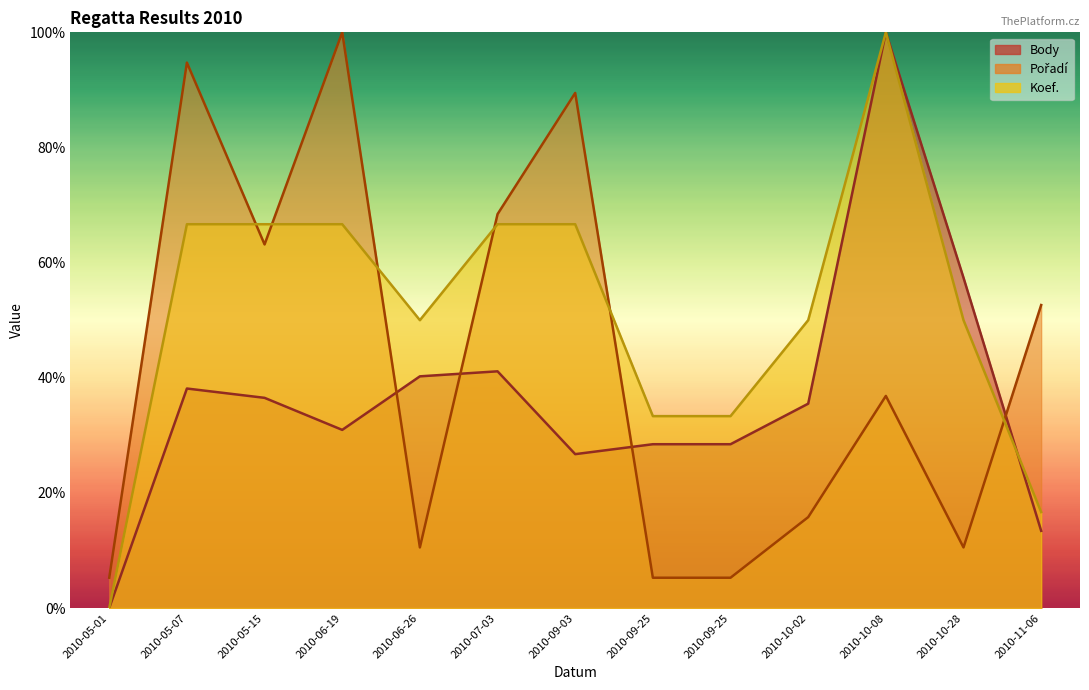

Rank the series at 2010-09-25 from lowest to highest value.

Pořadí, Body, Koef.